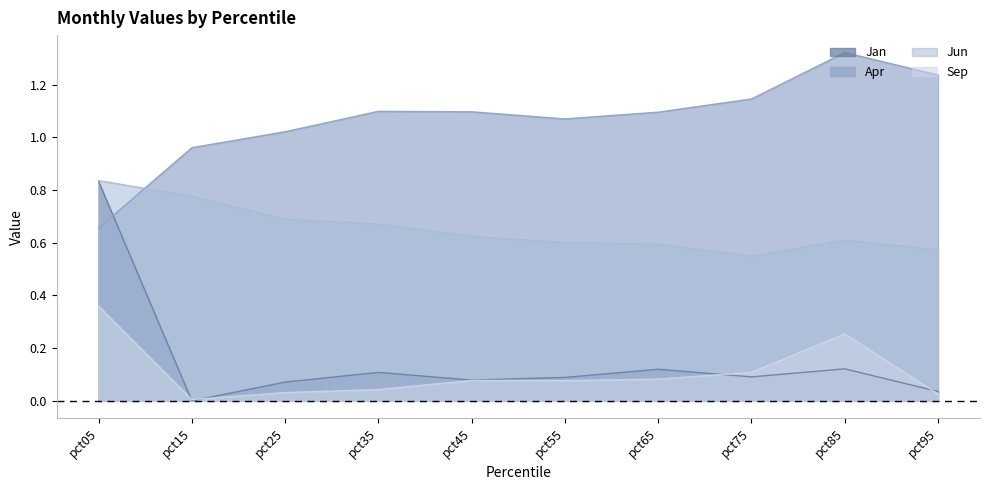

At how many categories does at least one series exceed 1?

8